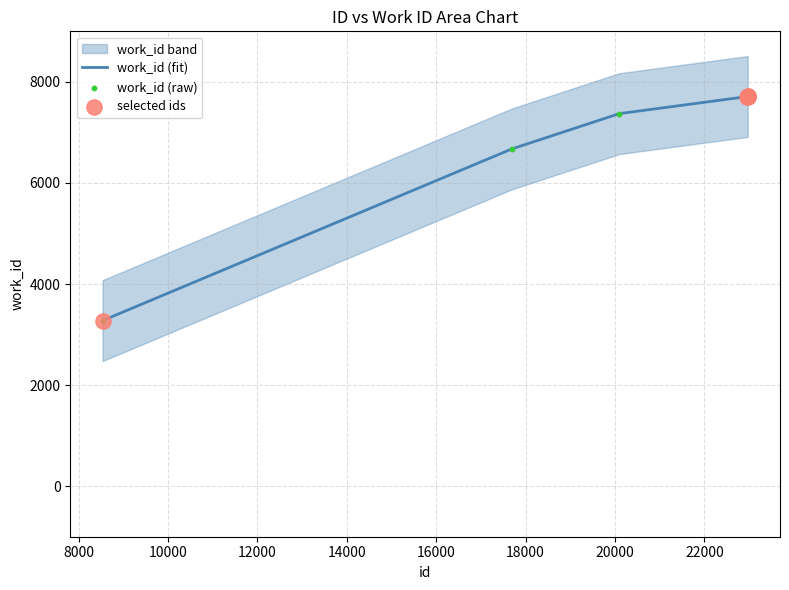

Which has a higher value, 17689 or 22969?

22969